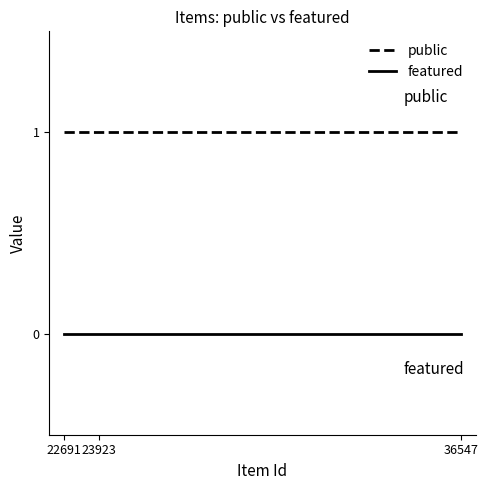

What is the spread (max minus min) of values at 22691?

1